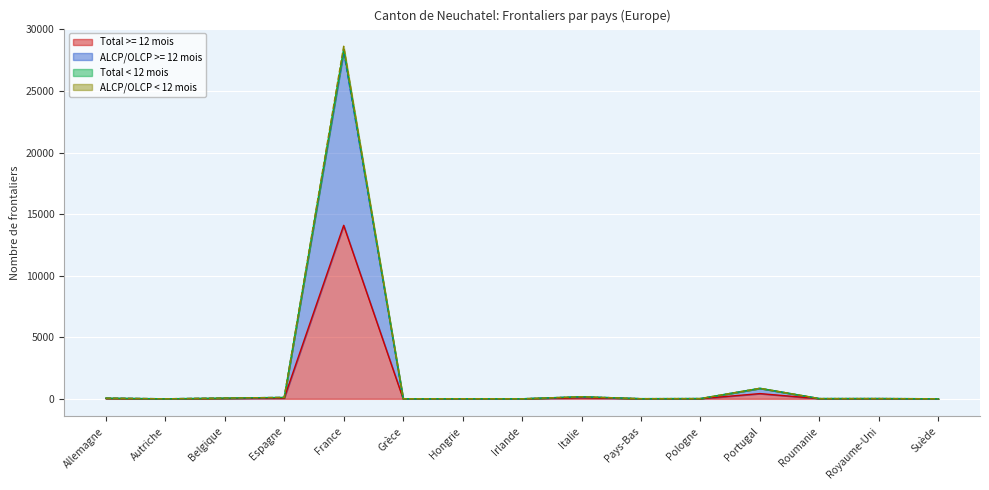

What value does the ALCP/OLCP < 12 mois series have at Portugal, to the nearest 100?

900